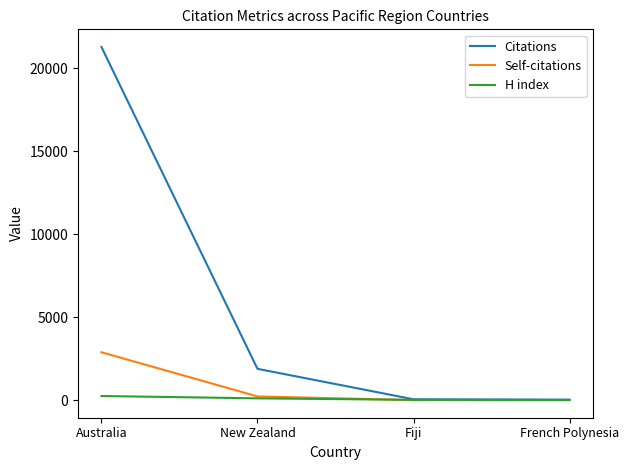

Which series has the largest range (max minus min)?

Citations